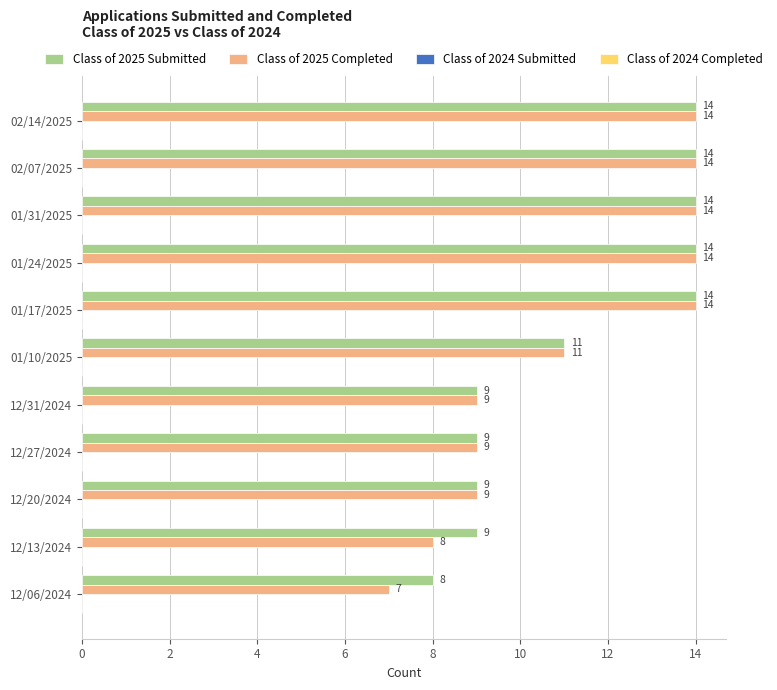

The Class of 2025 Completed series shows 4 at 12/20/2024. True or false?

False